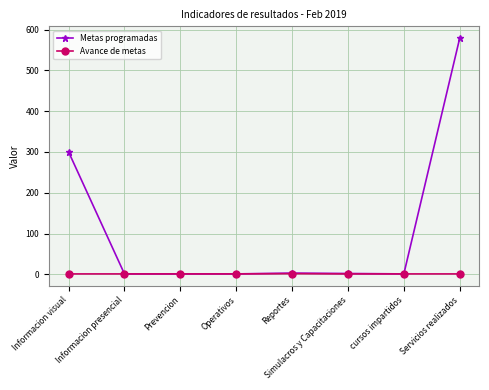

At which category is the sum across all series the highest?

Servicios realizados